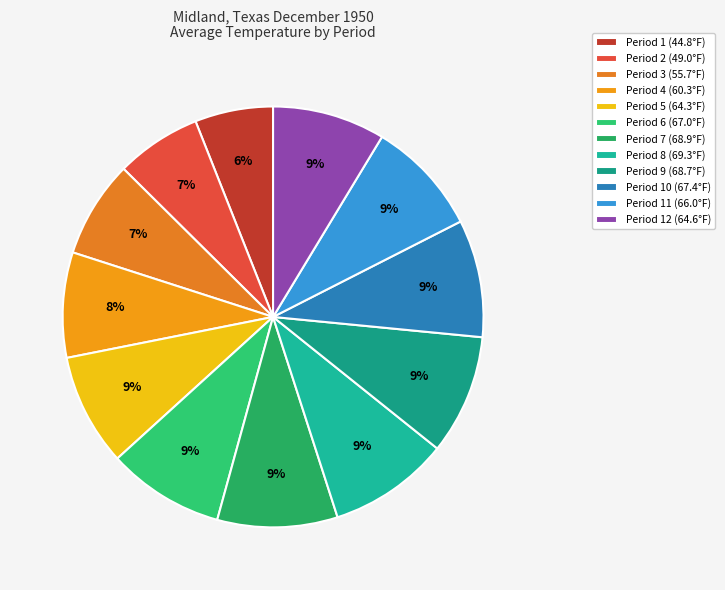

Rank the categories by value from lowest to highest.

Period 1, Period 2, Period 3, Period 4, Period 5, Period 12, Period 11, Period 6, Period 10, Period 9, Period 7, Period 8